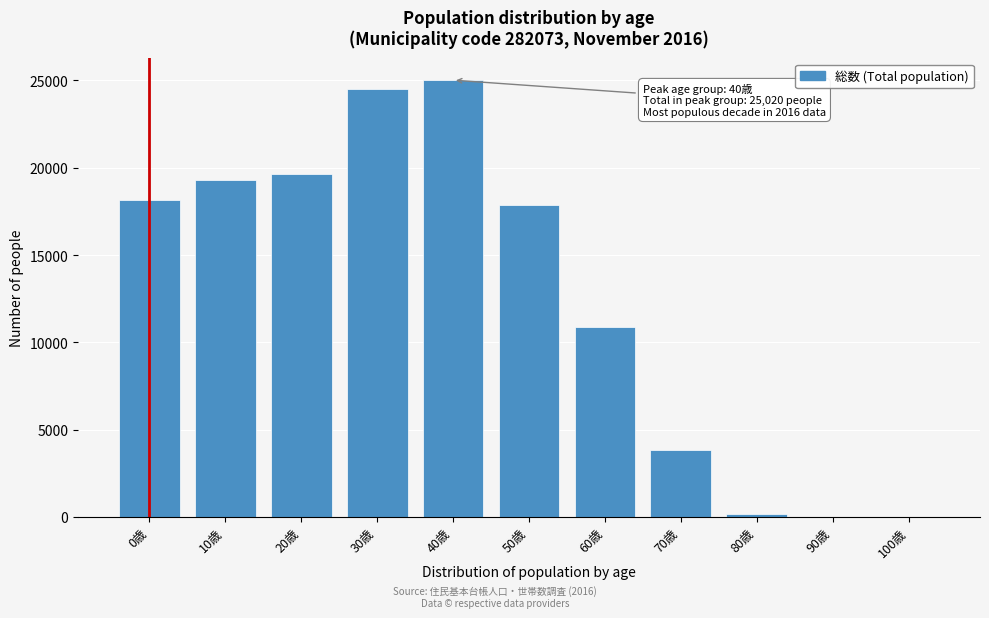

The value at 100歳 is -16791. True or false?

False